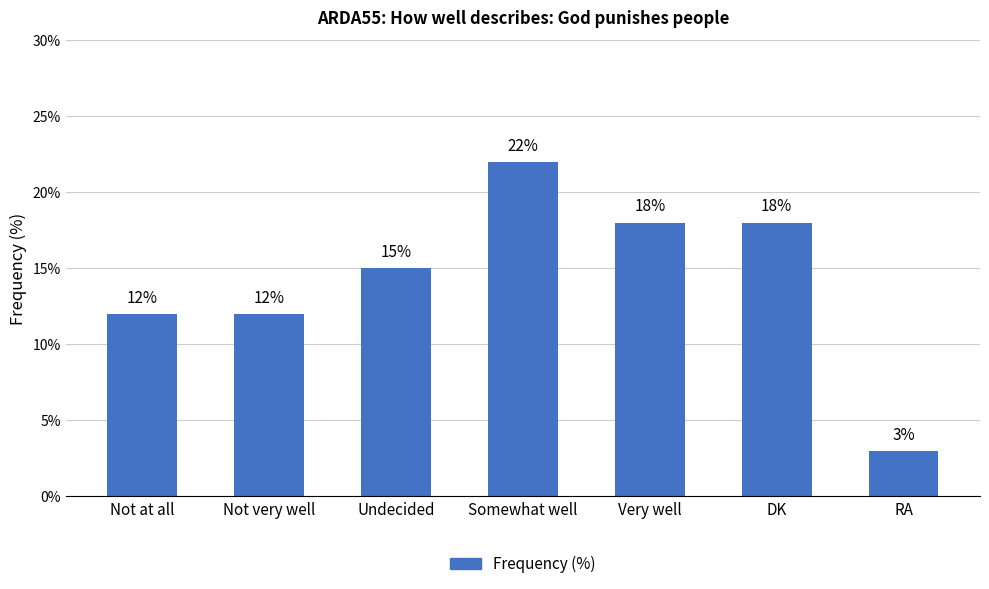

The value at Undecided is 15. True or false?

True